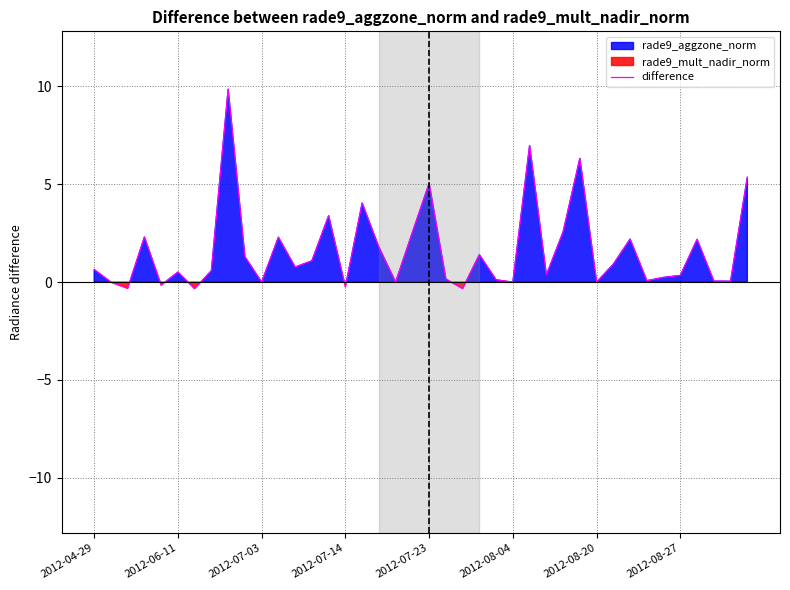

True or false: difference has a value of 0.5 at 2012-06-11.

True